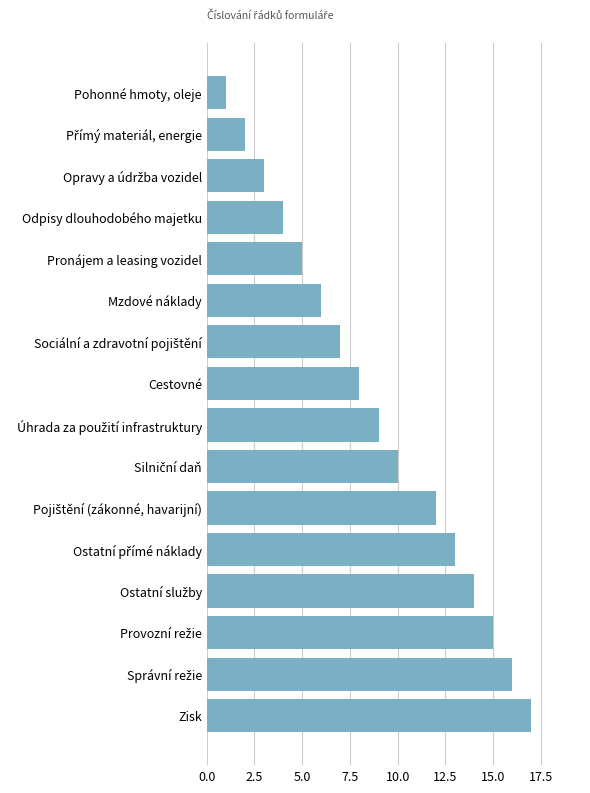

At which category does the chart reach its peak across all series?

Zisk